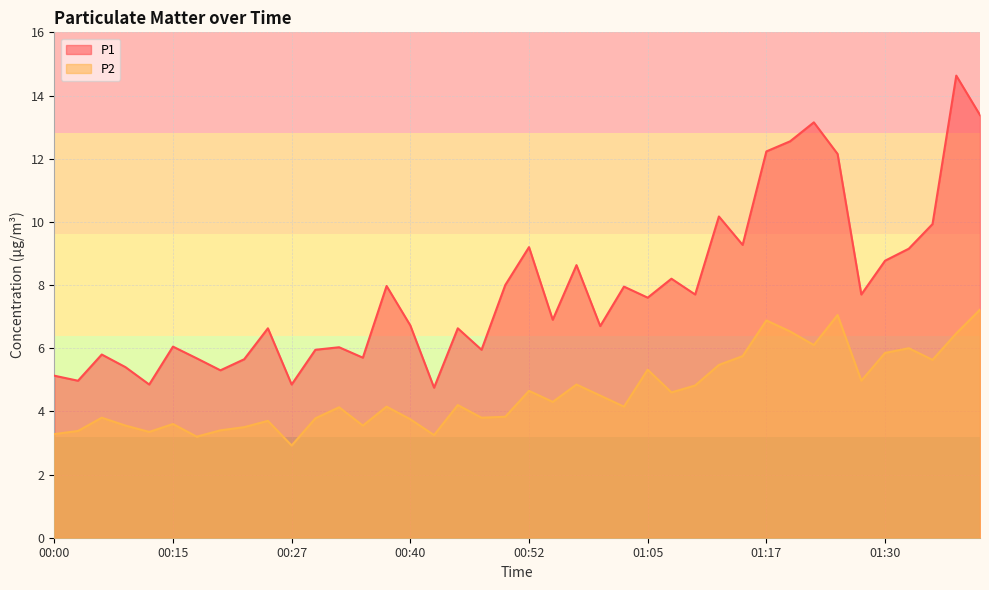

True or false: P2 and P1 intersect in this chart.

False